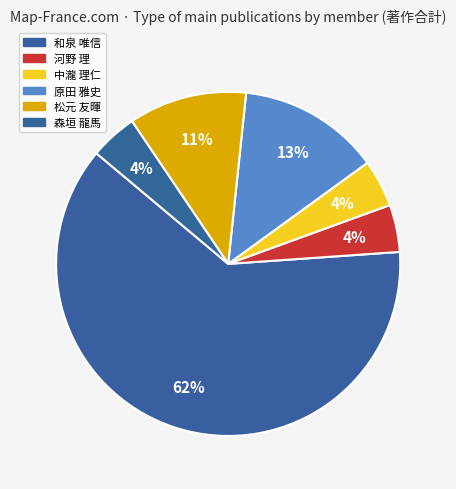

Which category accounts for the majority?

和泉 唯信